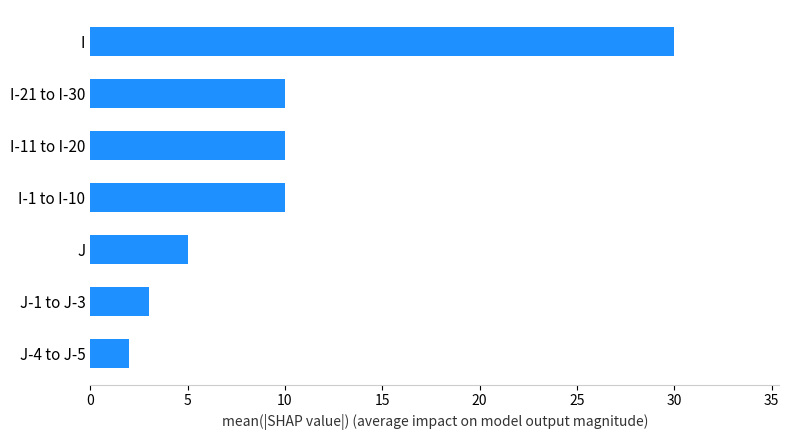

Does the chart contain stacked bars?

No